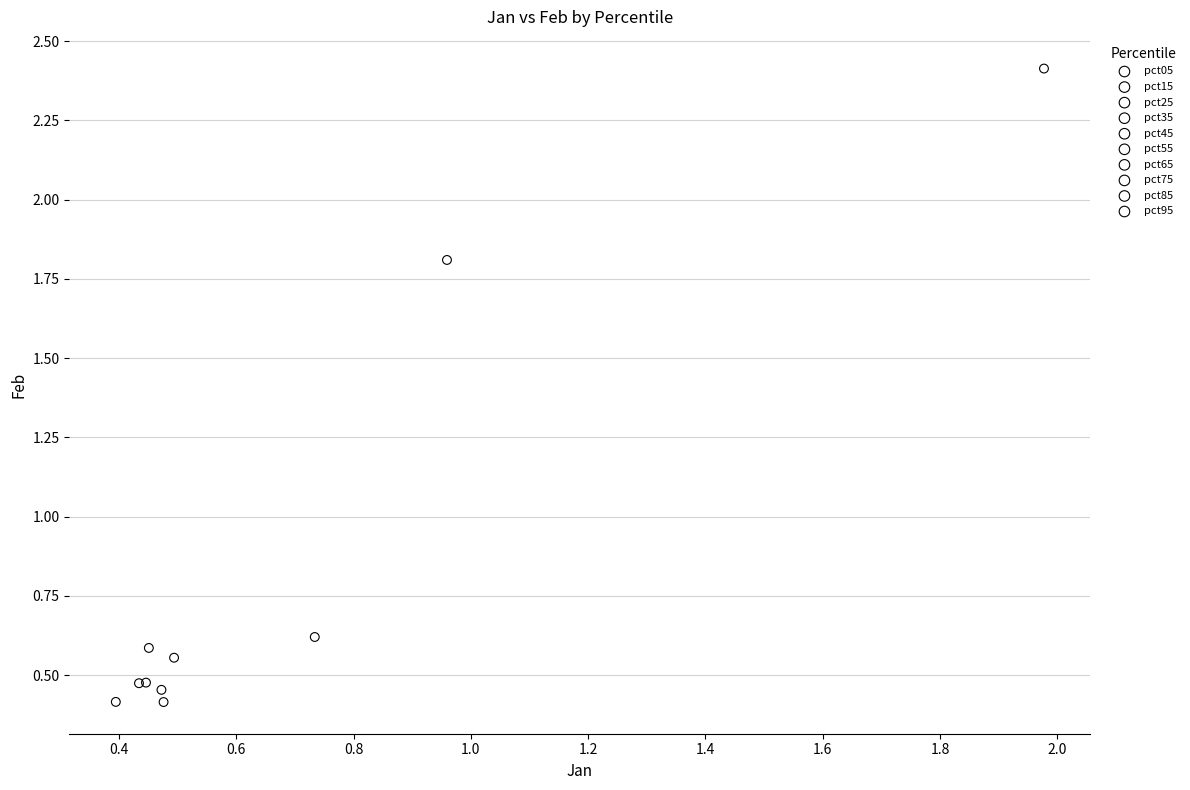

What are all the series names shown in the legend?

pct05, pct15, pct25, pct35, pct45, pct55, pct65, pct75, pct85, pct95